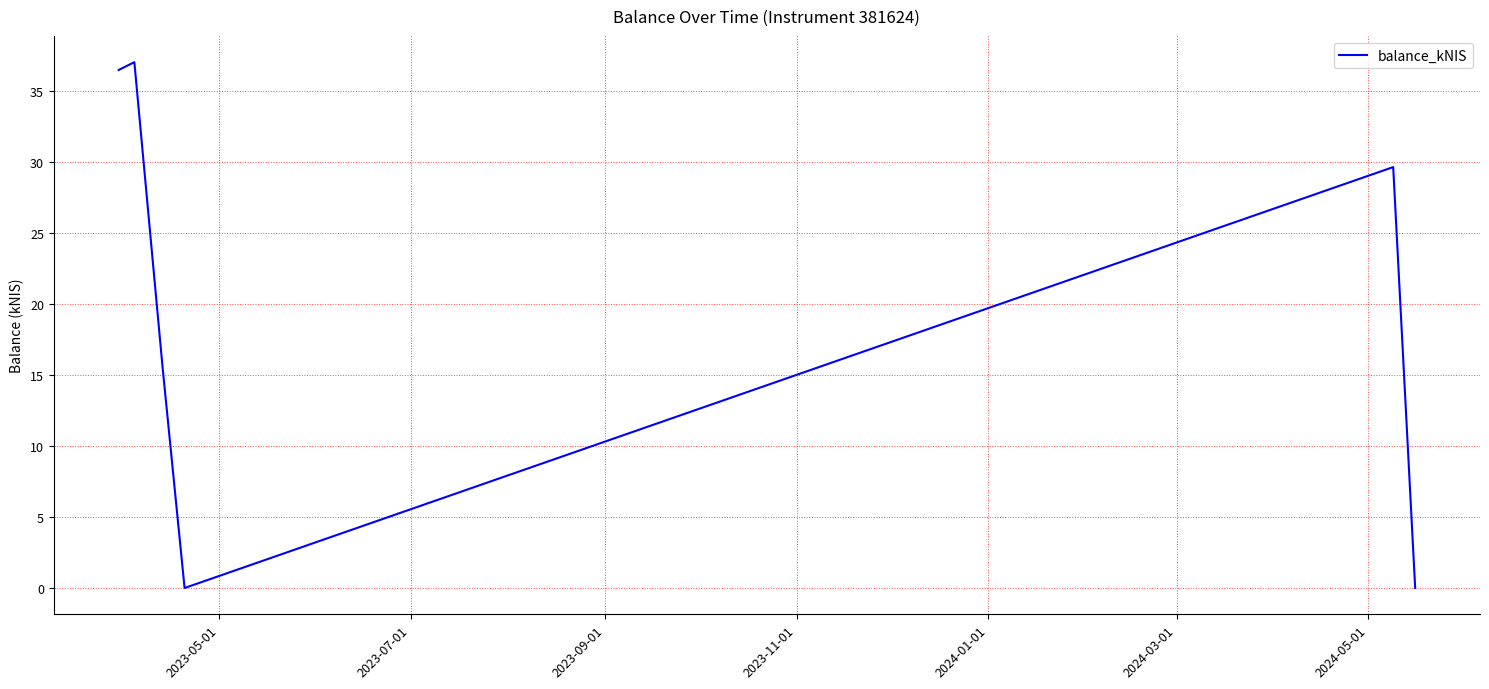

What is the difference between the second highest and second lowest values?

36.5